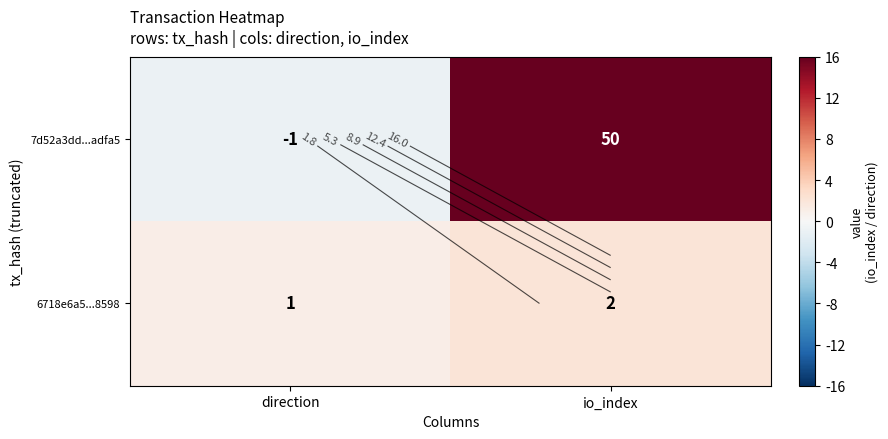

How many data points does each series have?

2